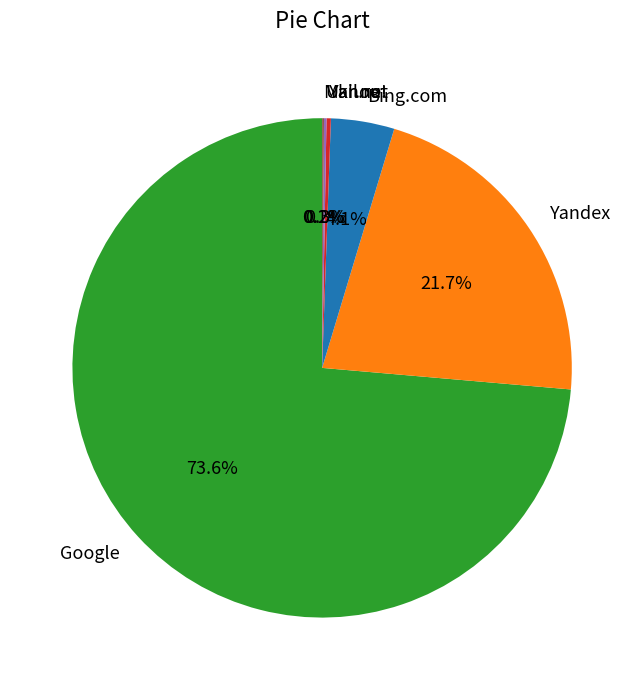

What portion of the pie excludes Bing.com?

95.9%